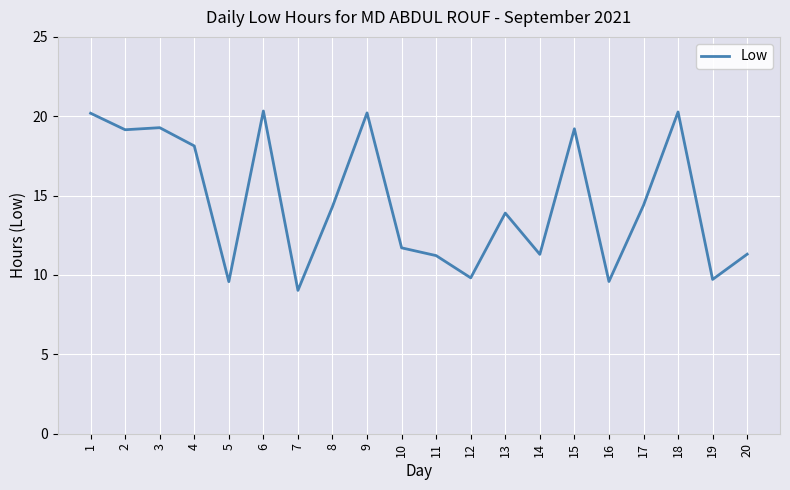

What is the difference between the maximum and minimum values?

11.3